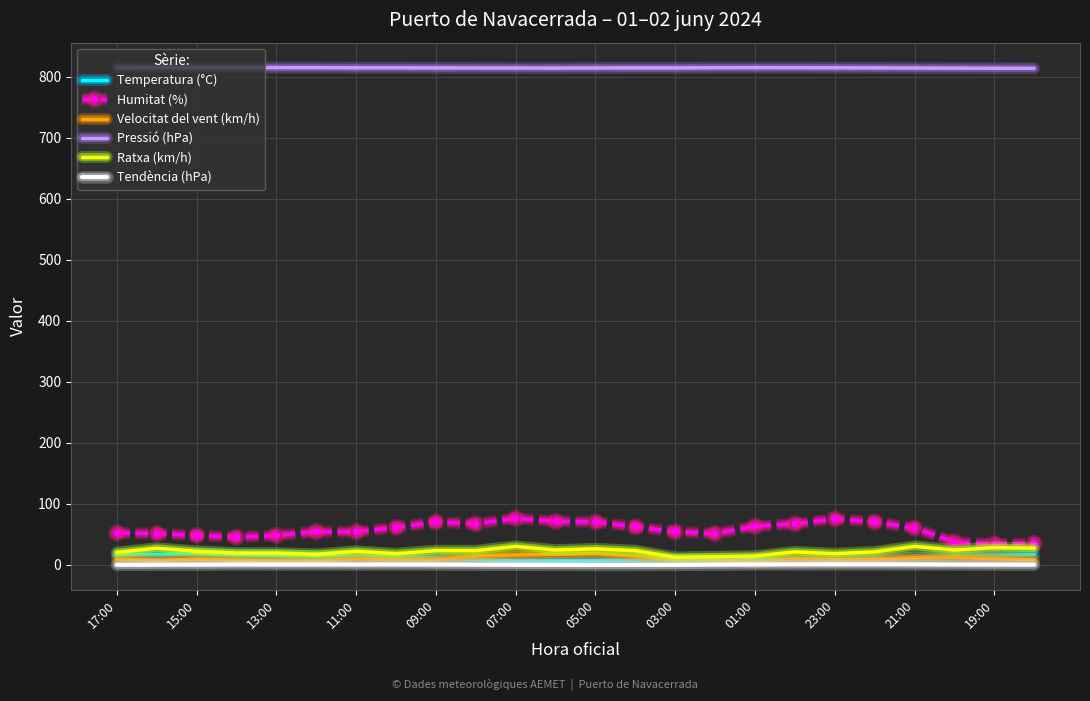

What is the maximum value for Pressió (hPa)?

814.7